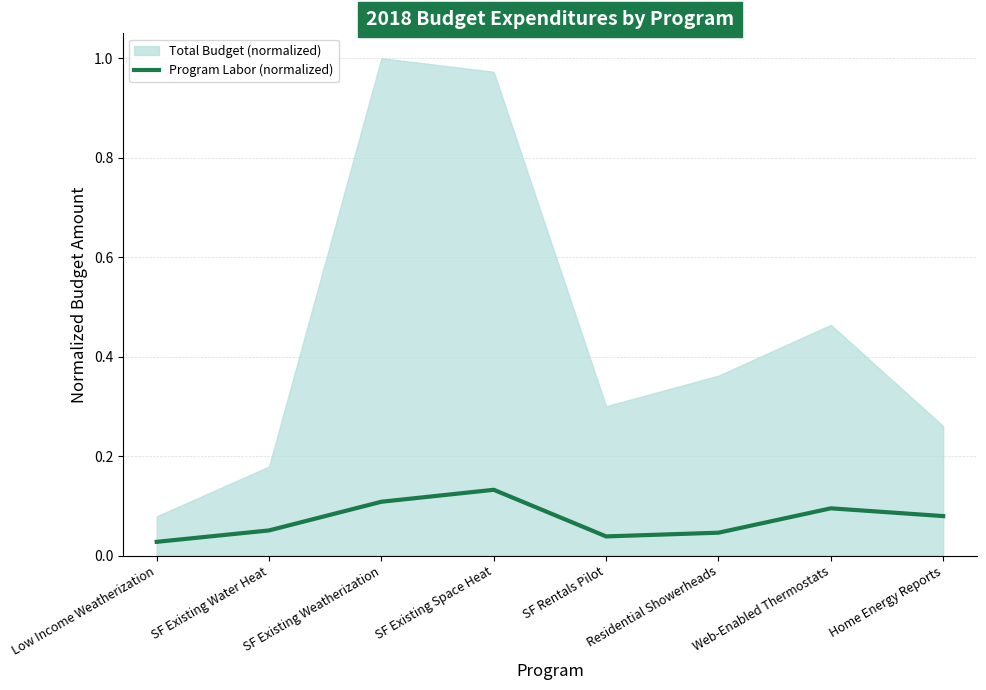

How many data points does each series have?

8